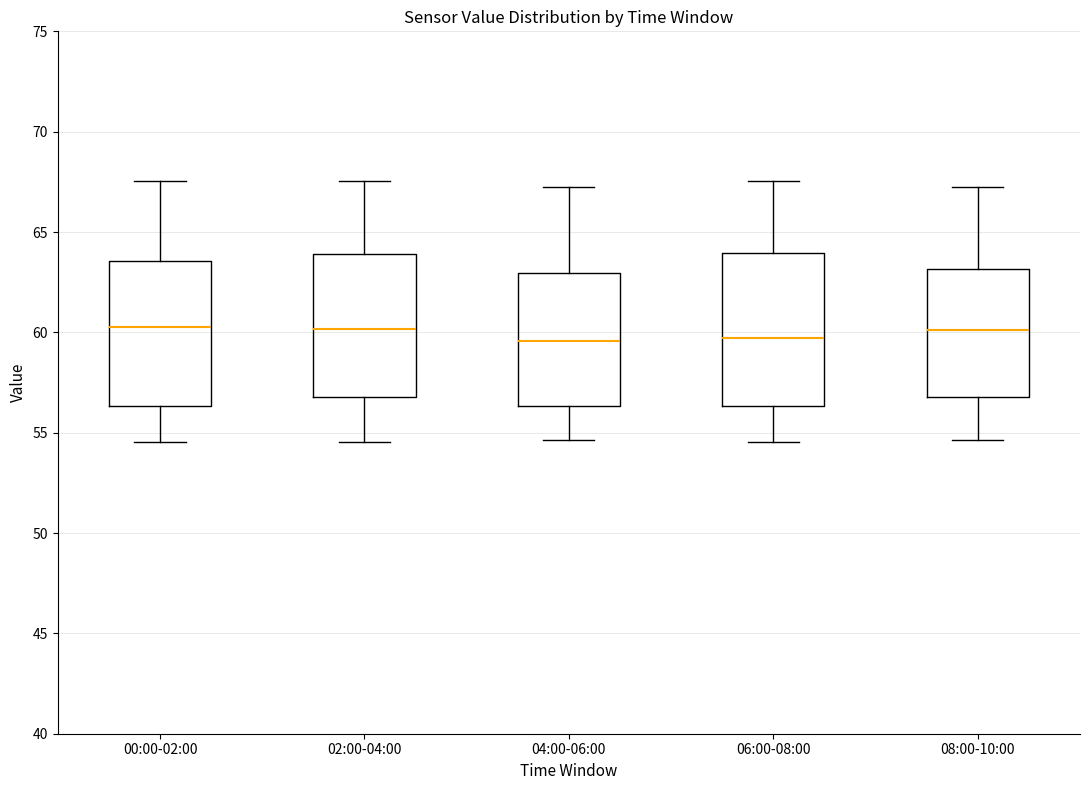

Reading left to right, read every box against the y-axis: the position of its median line, the range the box covers, and the ends of its whiskers. The values are not printed on the chart, so give them approximately, as read against the axis.

00:00-02:00: median 60.5, box 56.5 to 63.5, whiskers 54.5 to 67.5
02:00-04:00: median 60.0, box 57.0 to 64.0, whiskers 54.5 to 67.5
04:00-06:00: median 59.5, box 56.5 to 63.0, whiskers 54.5 to 67.5
06:00-08:00: median 59.5, box 56.5 to 64.0, whiskers 54.5 to 67.5
08:00-10:00: median 60.0, box 57.0 to 63.0, whiskers 54.5 to 67.5